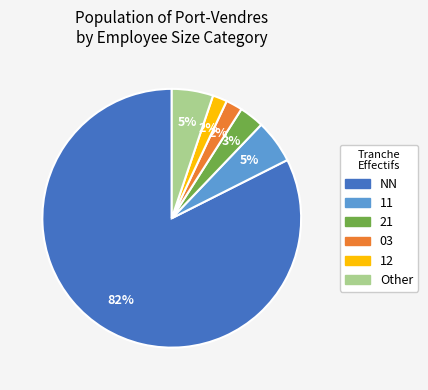

Is there a majority slice in this chart?

Yes